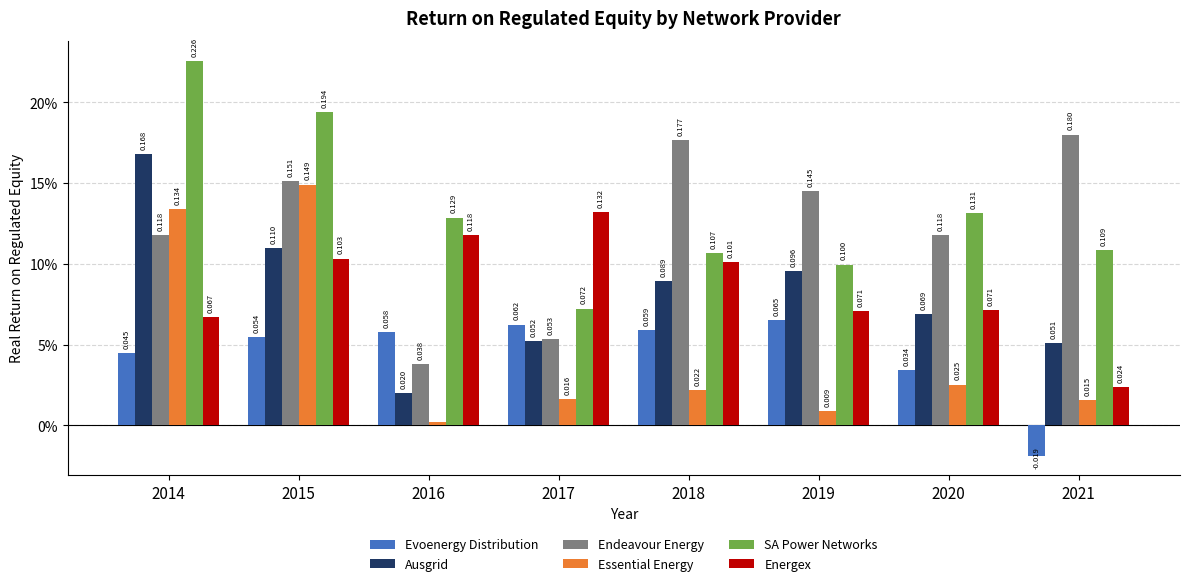

What is the value of the Evoenergy Distribution bar at the 5th from the left?

0.1